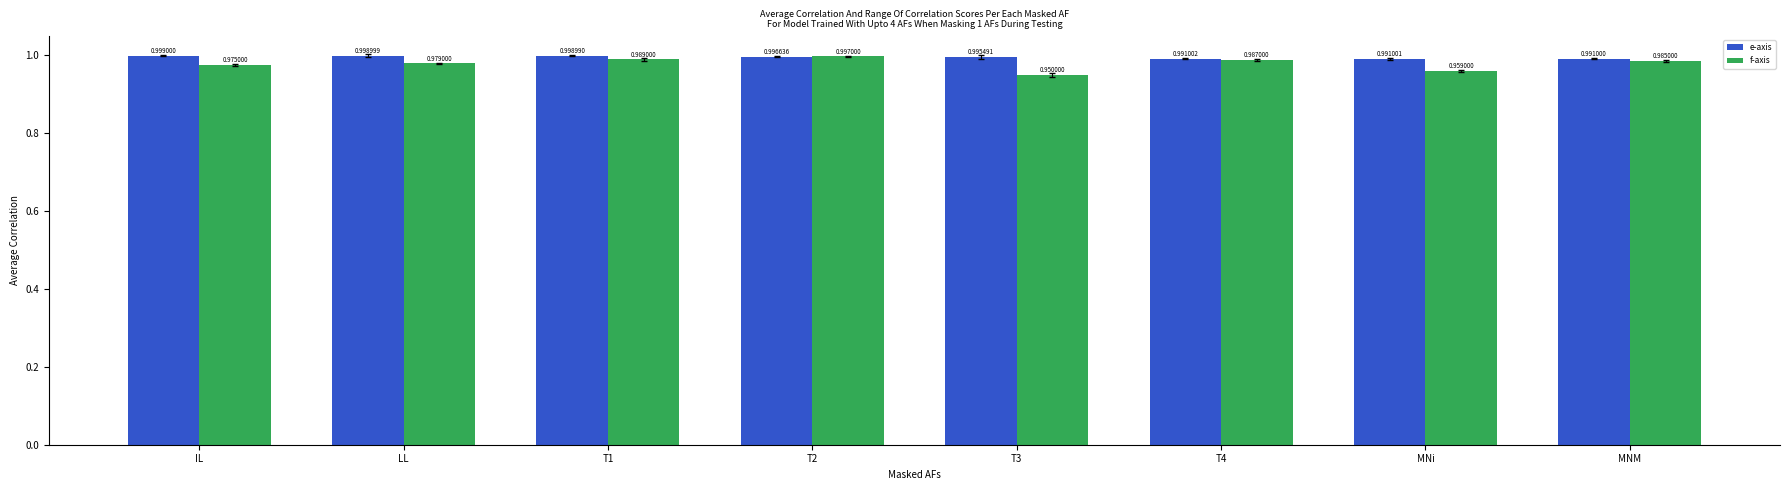

At T3, list the series in order from smallest to largest.

f-axis, e-axis